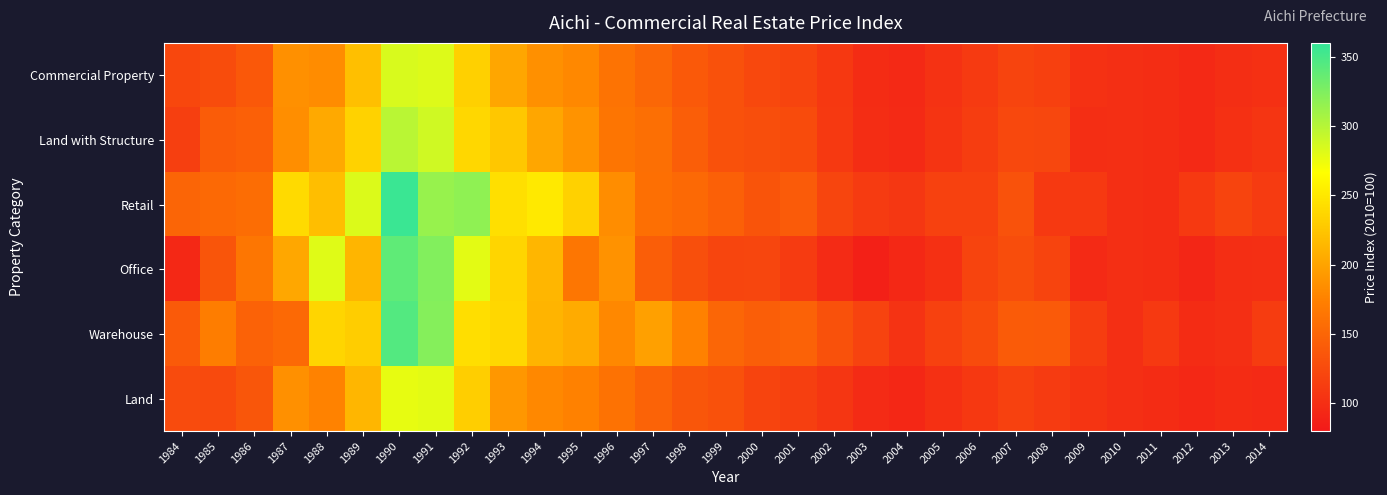

Which category has the lowest value across all series?

2003